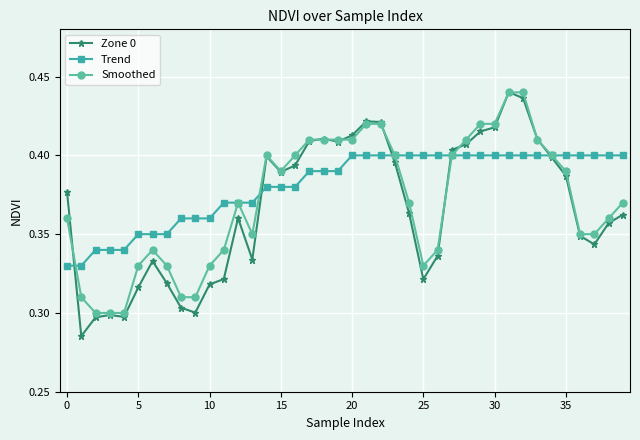

Which series has the widest spread of values?

Zone 0